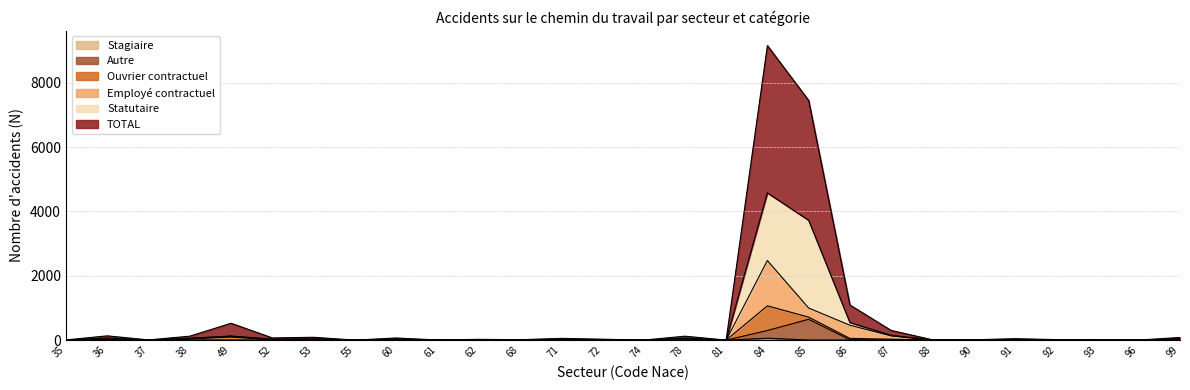

What is the value of the TOTAL point at the 19th from the left?

7446